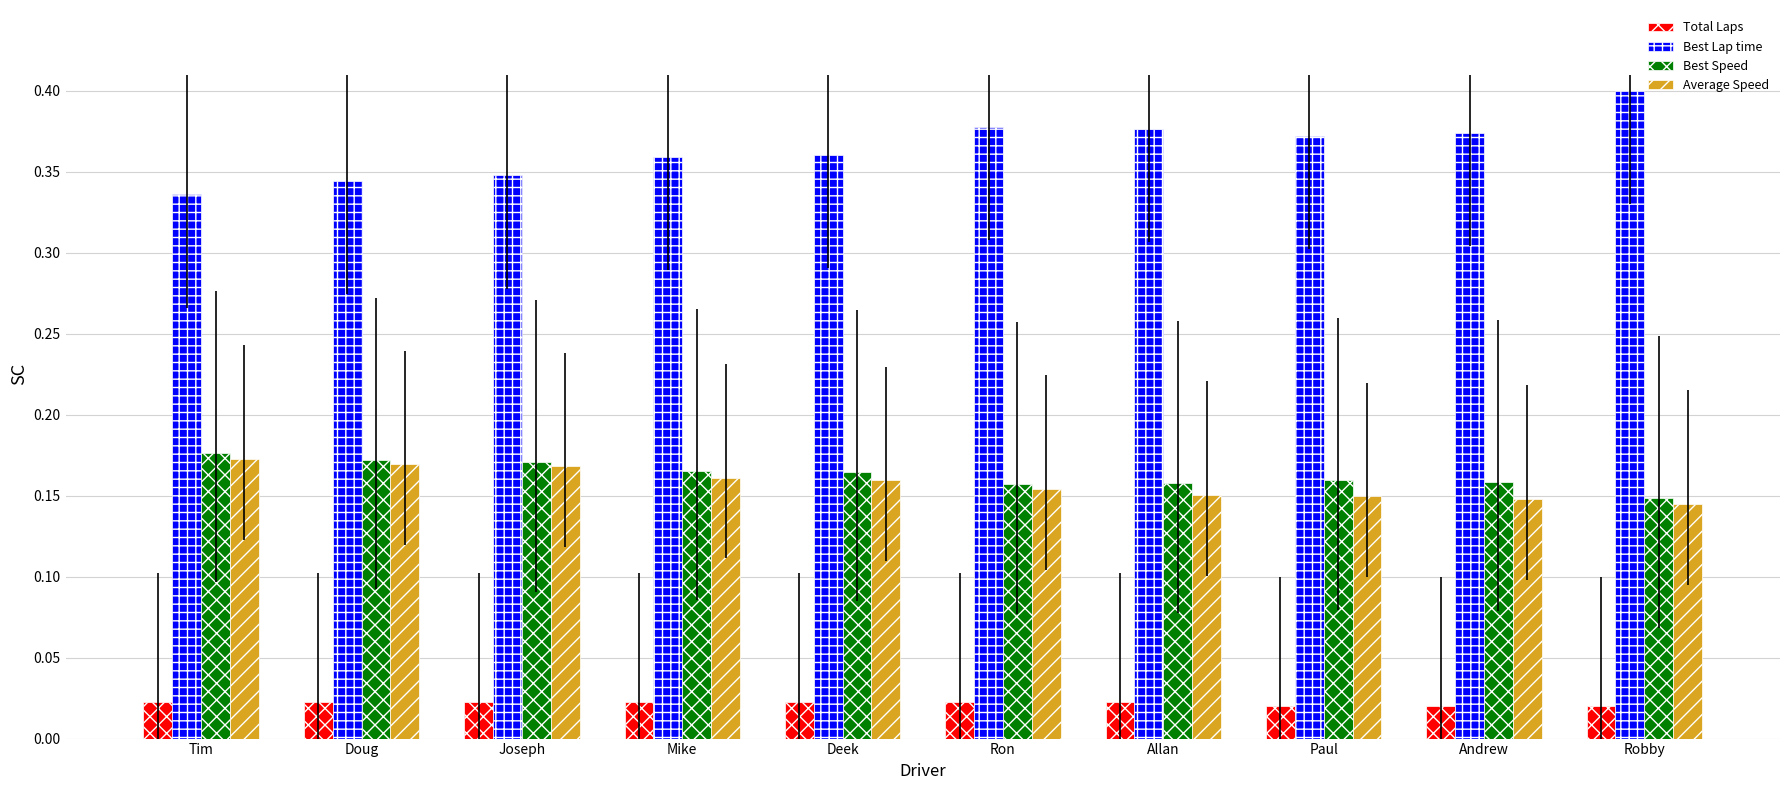

At how many categories does at least one series exceed 0?

10